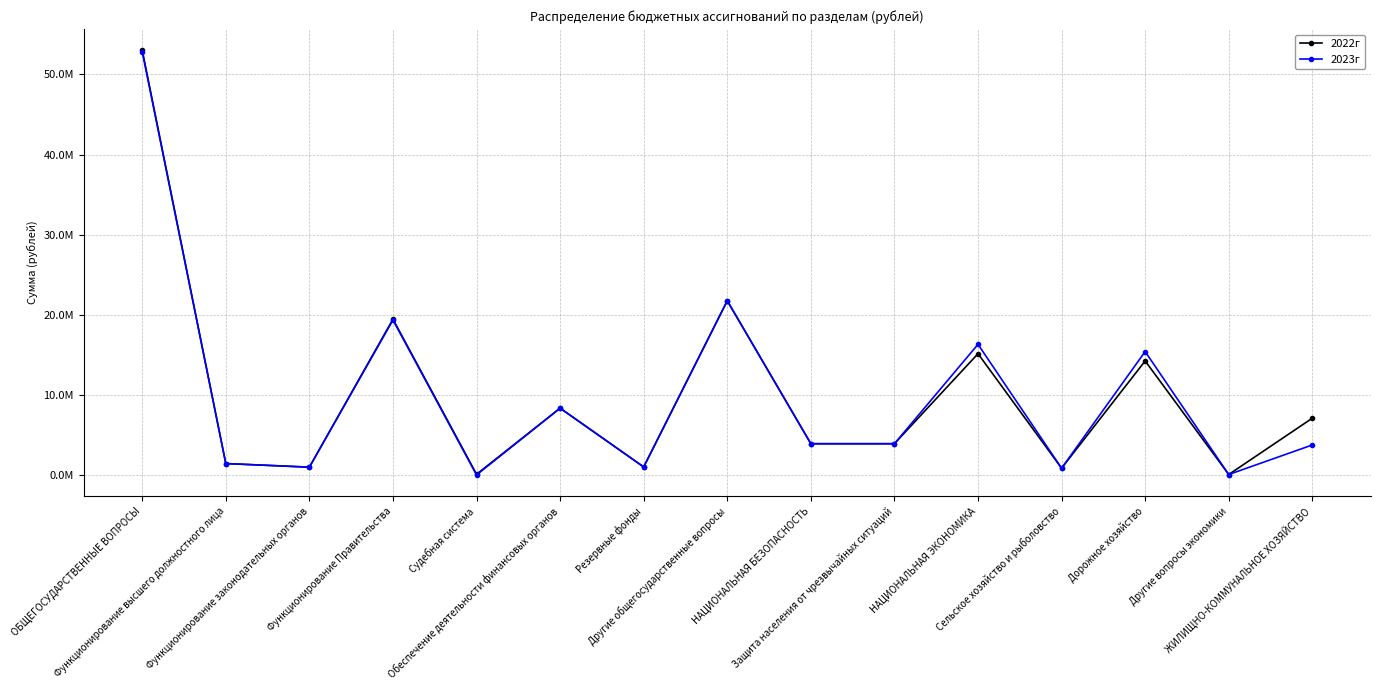

Which label corresponds to the smallest value in the chart?

Судебная система